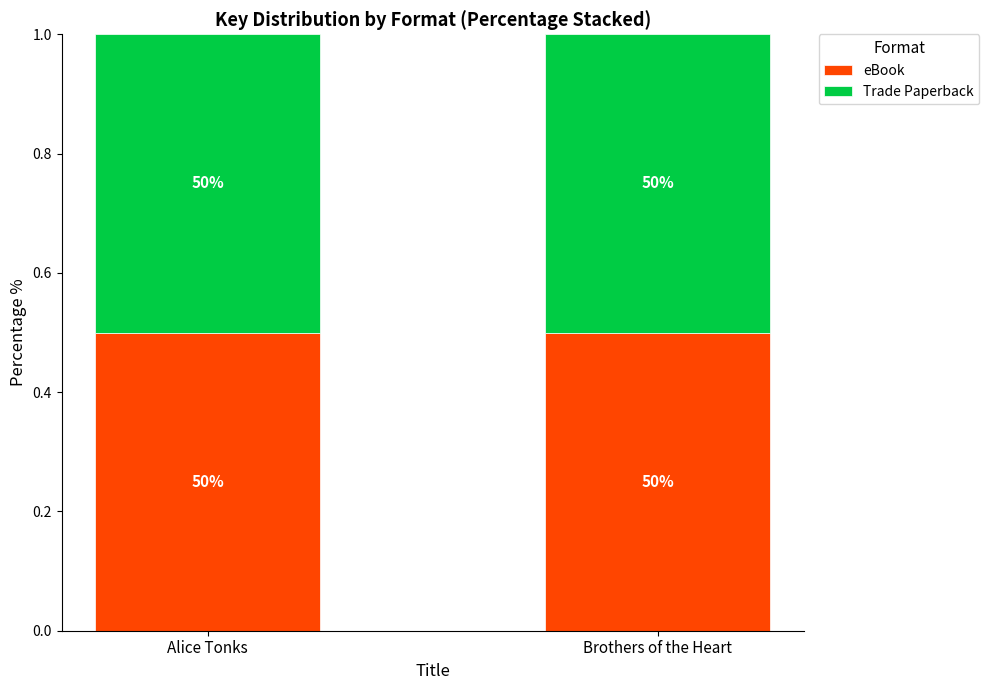

Is the value of eBook at Brothers of the Heart greater than the value of Trade Paperback at Brothers of the Heart?

No